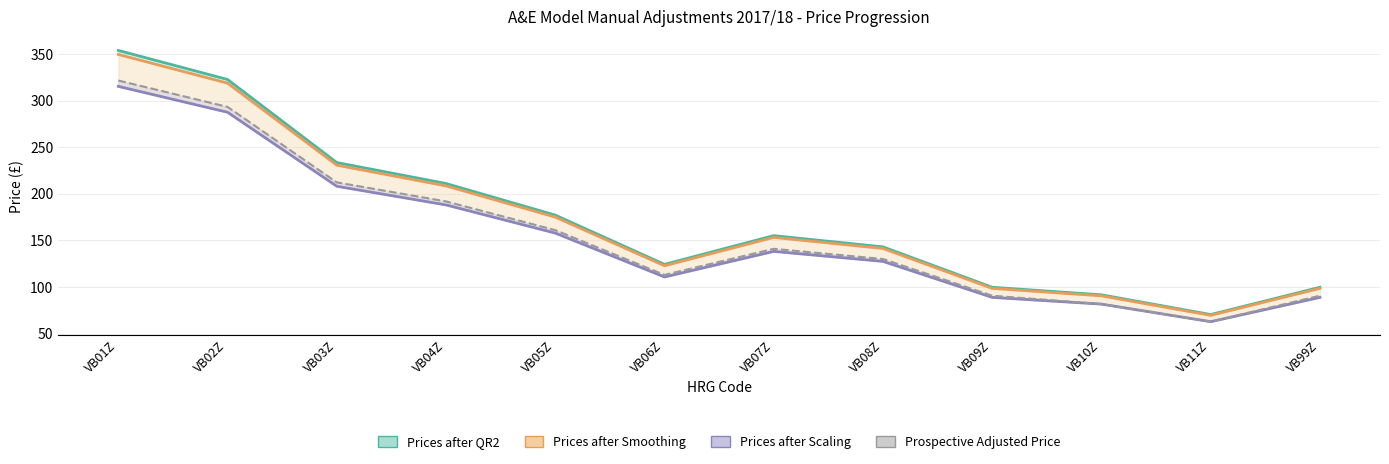

Reading left to right, list all the values displayed in this chart.

Prices after QR2 (col_11): VB01Z=353.9	VB02Z=322.7	VB03Z=233.6	VB04Z=211.1	VB05Z=177.2	VB06Z=124.3	VB07Z=155.2	VB08Z=143.1	VB09Z=99.8	VB10Z=91.7	VB11Z=70.5	VB99Z=99.8
Prices after Smoothing (col_15): VB01Z=349.6	VB02Z=318.8	VB03Z=230.8	VB04Z=208.6	VB05Z=175.1	VB06Z=122.8	VB07Z=153.3	VB08Z=141.4	VB09Z=98.6	VB10Z=90.6	VB11Z=69.6	VB99Z=98.6
Prices after Scaling (col_18): VB01Z=315.3	VB02Z=287.6	VB03Z=208.1	VB04Z=188.1	VB05Z=157.9	VB06Z=110.8	VB07Z=138.2	VB08Z=127.5	VB09Z=88.9	VB10Z=81.7	VB11Z=62.8	VB99Z=88.9
Prospective Adjusted Price (col_23): VB01Z=321.6	VB02Z=293.3	VB03Z=212.3	VB04Z=191.9	VB05Z=161.0	VB06Z=113.0	VB07Z=141.0	VB08Z=130.1	VB09Z=90.7	VB10Z=81.7	VB11Z=62.9	VB99Z=90.7